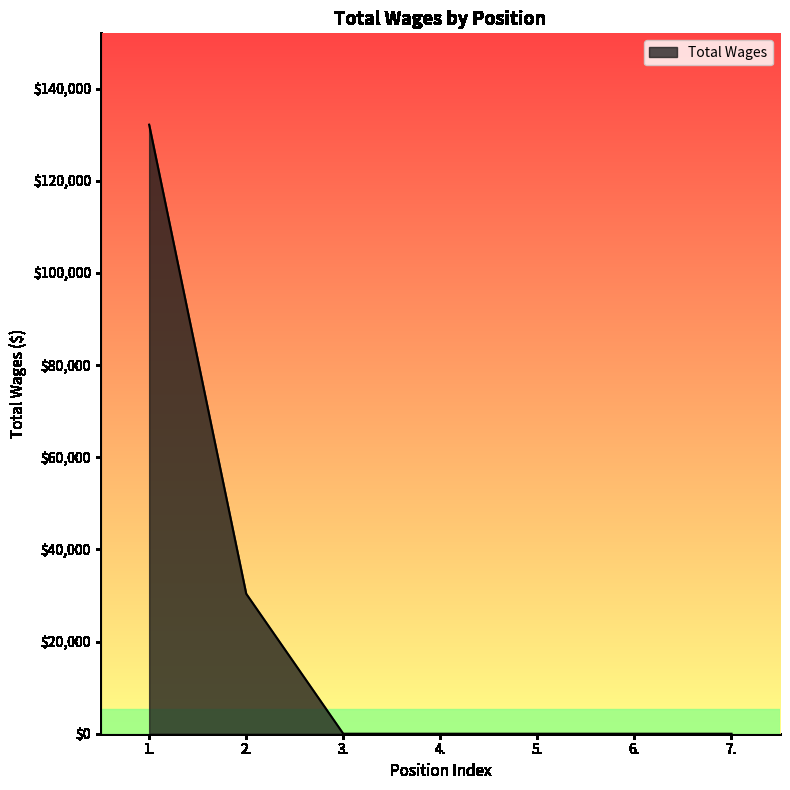

What is the average value?

23218